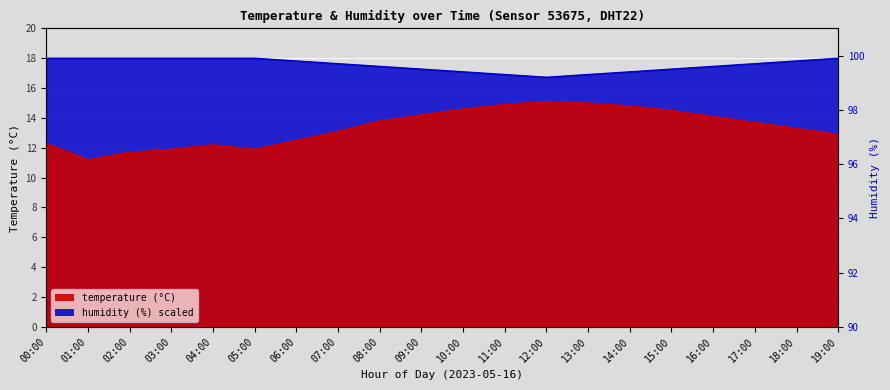

What is the average value of the humidity series?

17.6